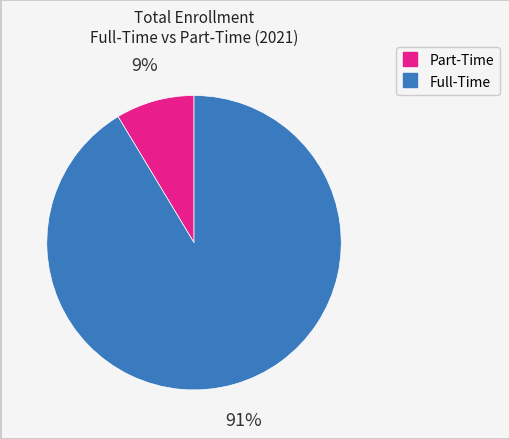

Is there a majority slice in this chart?

Yes